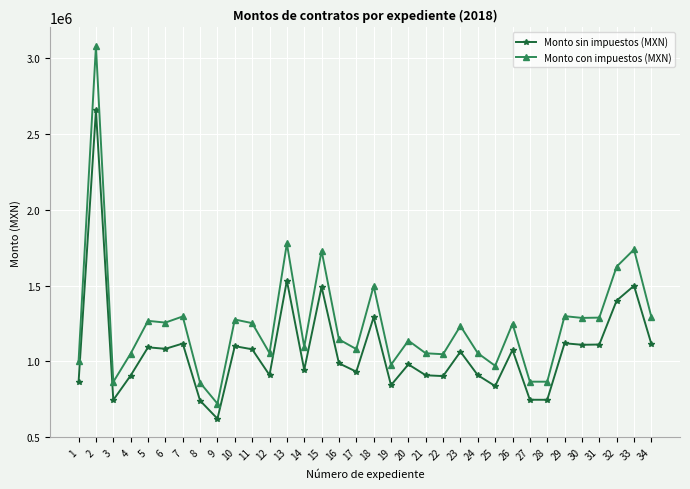

List the series in order of their overall mean, lowest first.

Monto sin impuestos (MXN), Monto con impuestos (MXN)